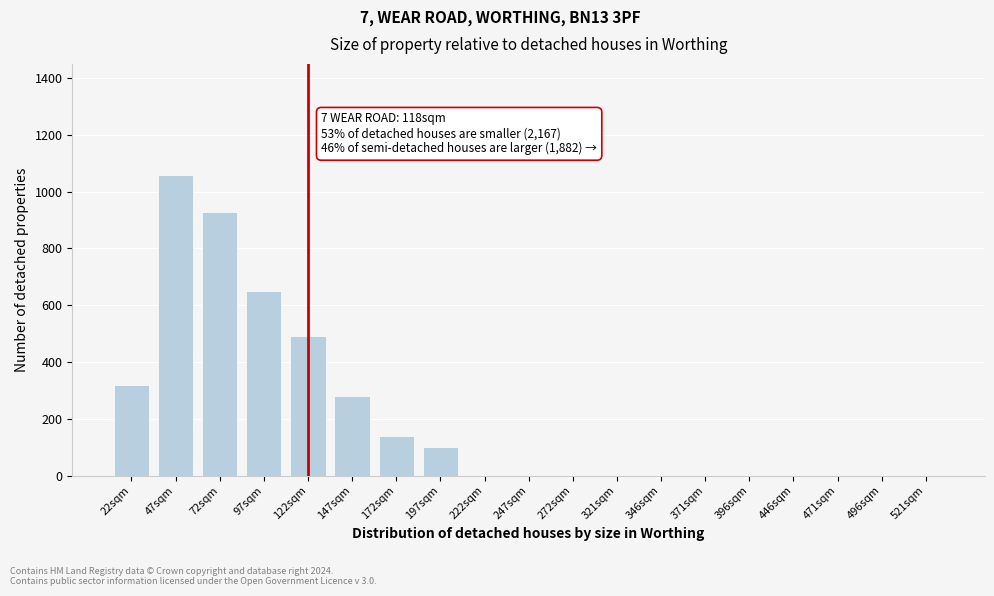

Reading left to right, extract all data points from this chart.

22sqm=320	47sqm=1060	72sqm=930	97sqm=650	122sqm=490	147sqm=280	172sqm=140	197sqm=100	222sqm=0	247sqm=0	272sqm=0	321sqm=0	346sqm=0	371sqm=0	396sqm=0	446sqm=0	471sqm=0	496sqm=0	521sqm=0